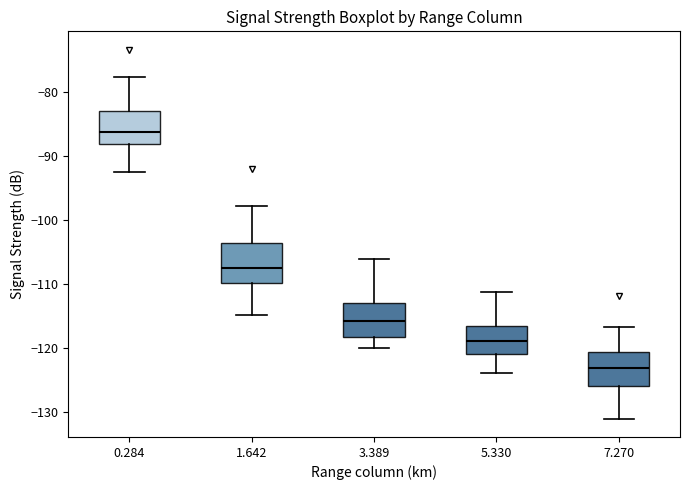

Where is the lower edge of the box at x = 5.330 on the y-axis? The values are not printed on the chart, so give them approximately, as read against the axis.

-121